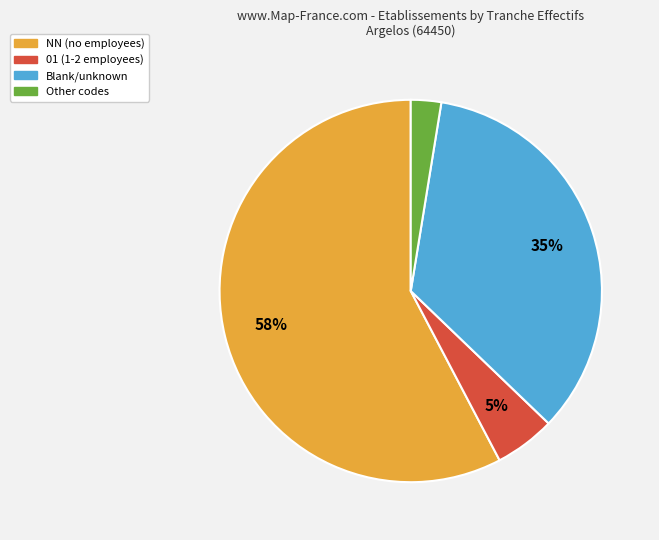

Is there a majority slice in this chart?

Yes